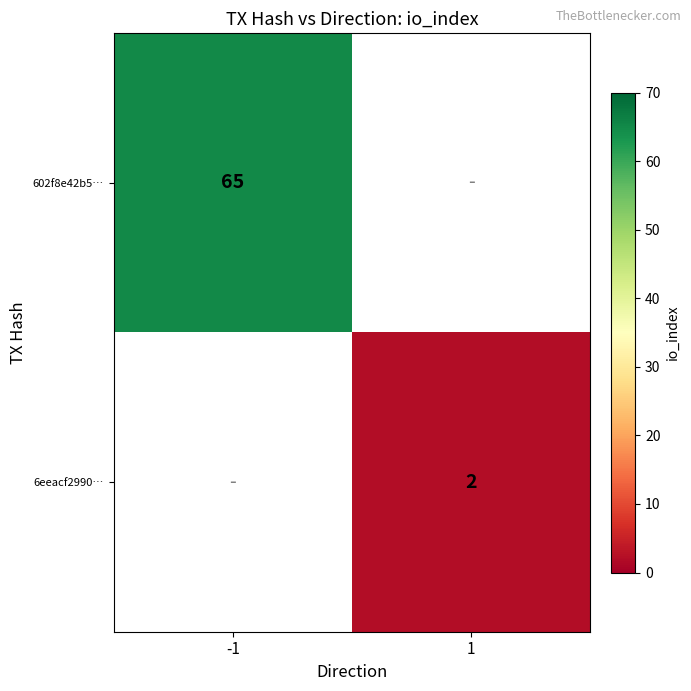

How many series are shown in this chart?

2